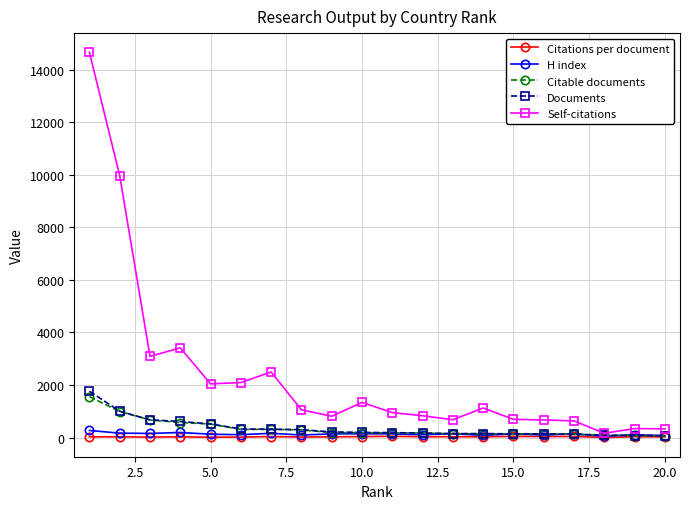

What is the difference between the second highest and second lowest values in the Self-citations series?

9631.0